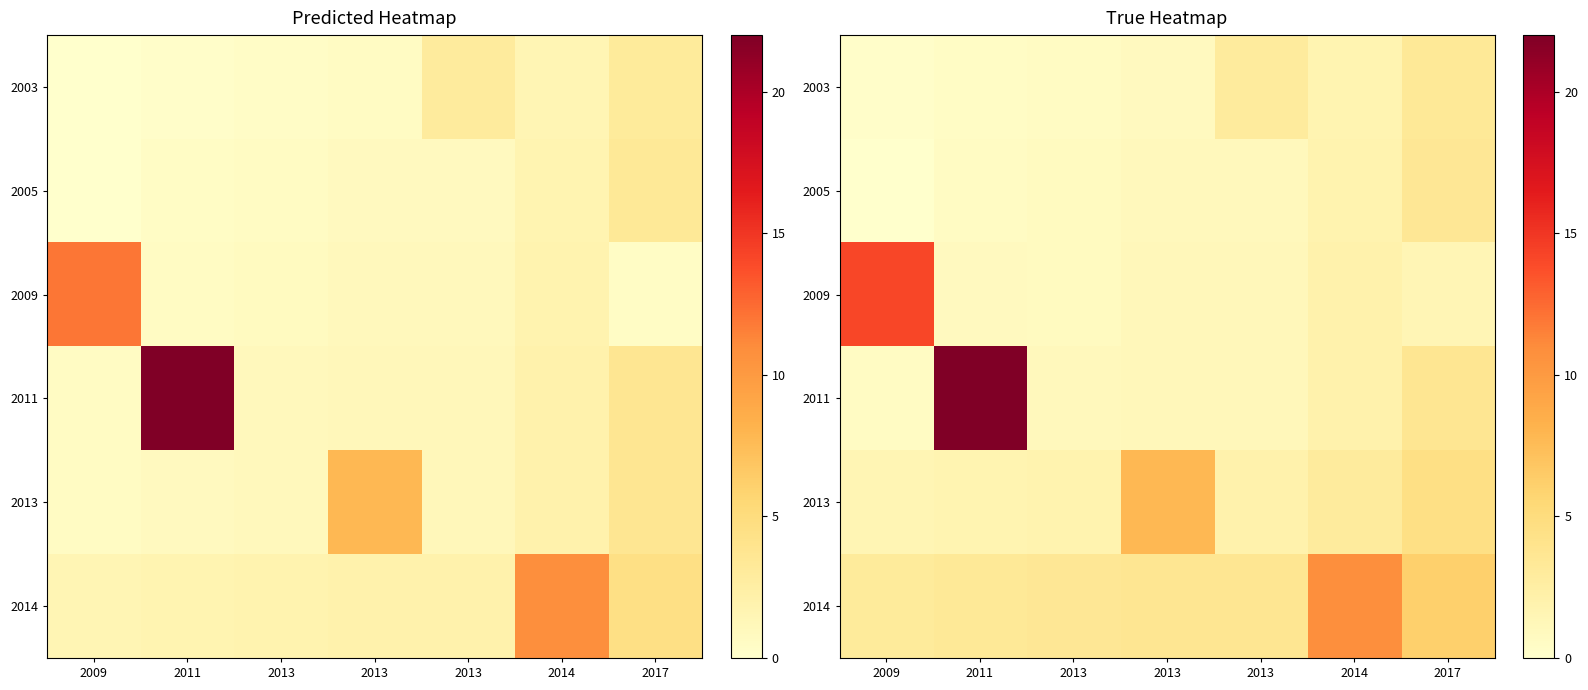

Which category has the lowest value in the row_0 series?

2009